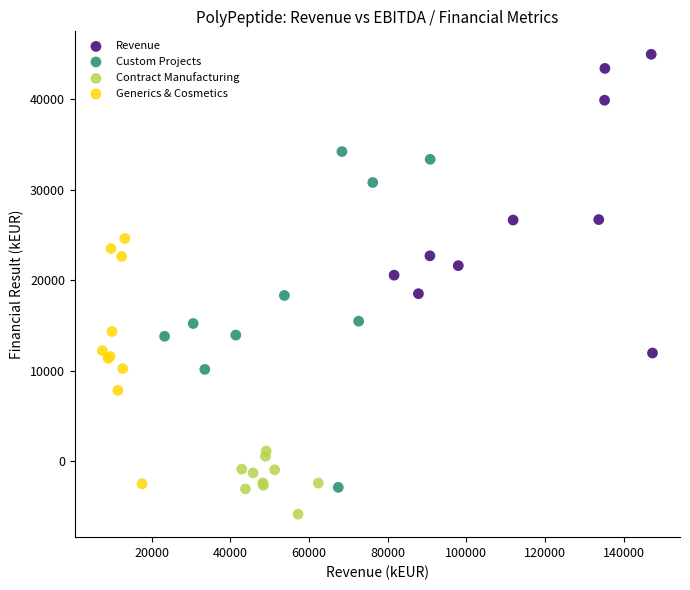

Which series contains the lowest Y value?

Contract Manufacturing